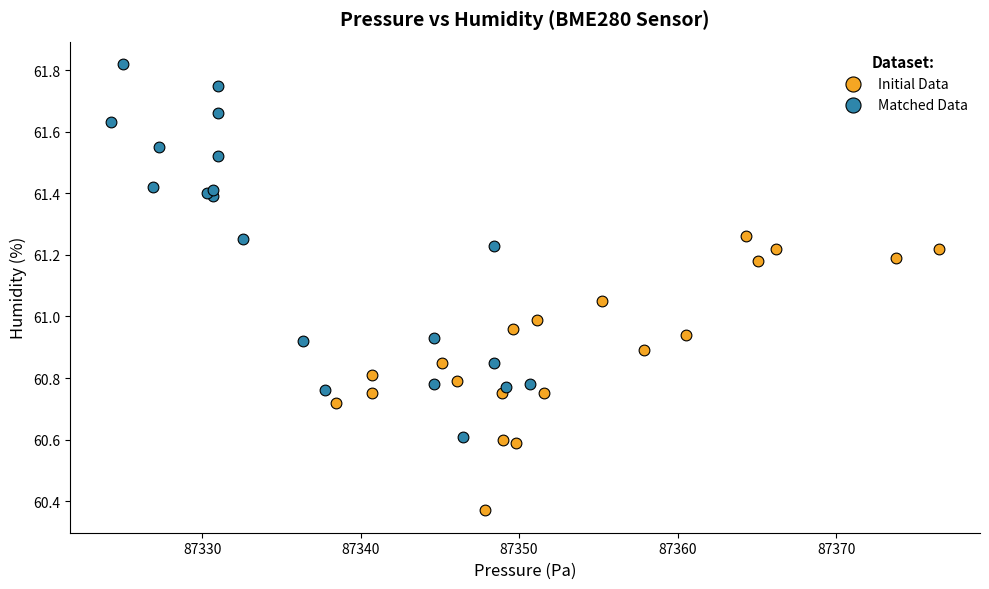

Which series reaches the maximum Y coordinate?

Matched Data